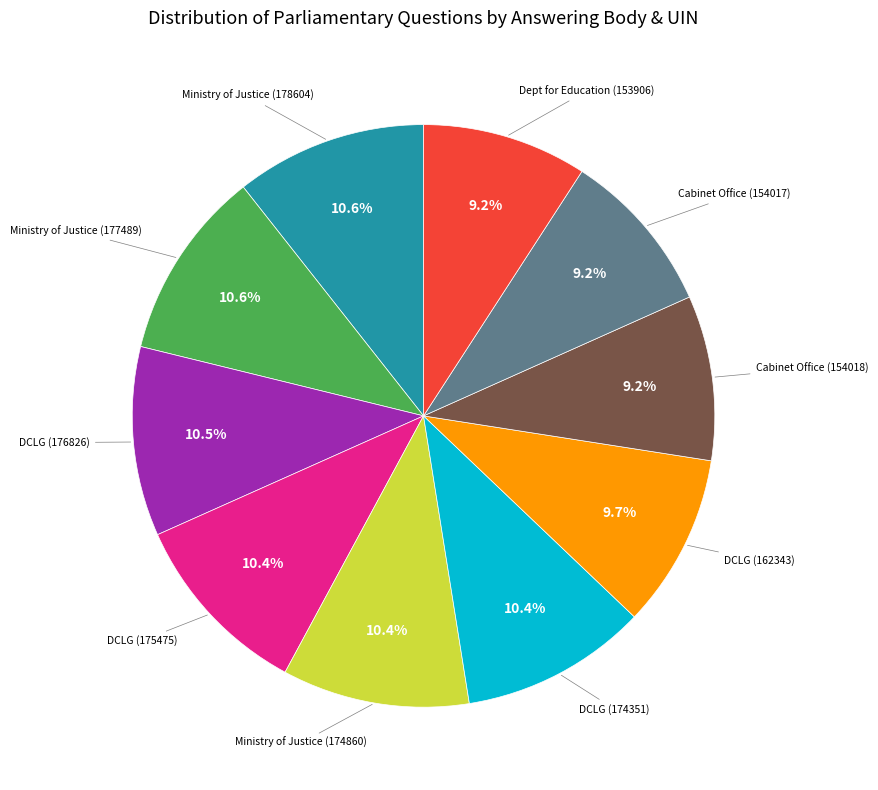

Is there a majority slice in this chart?

No